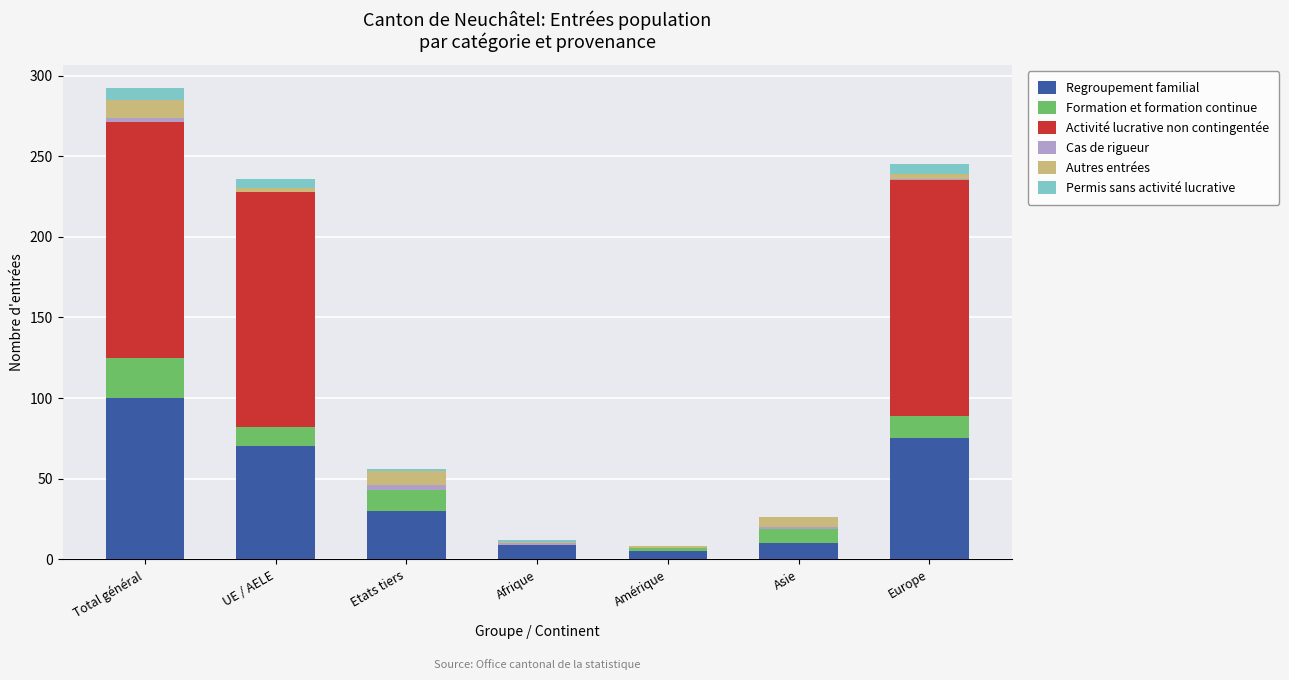

At which label does Regroupement familial reach its peak?

Total général